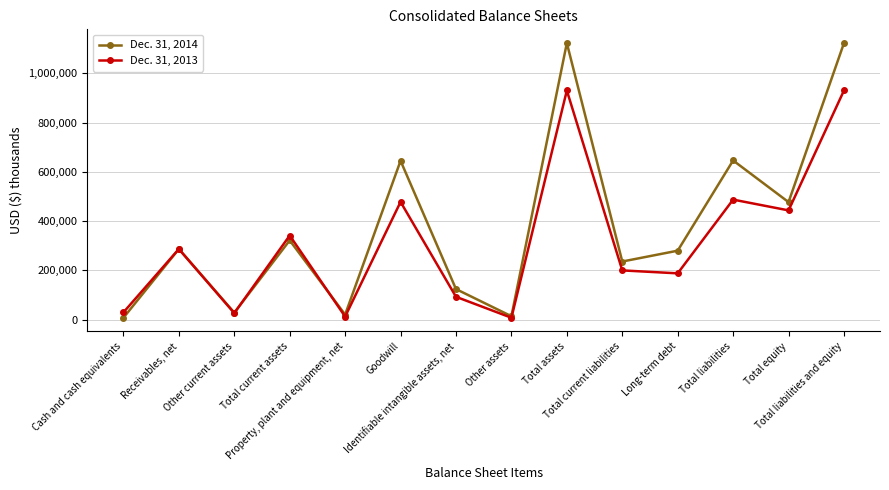

At which category does Dec. 31, 2014 reach its first local peak?

Receivables, net